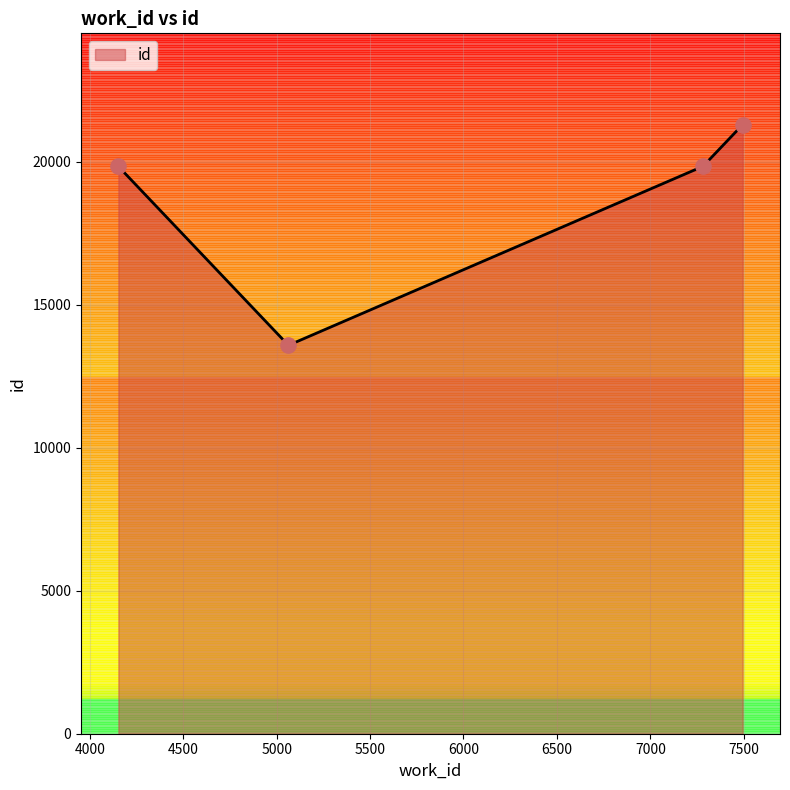

What is the difference between the maximum and minimum values?

7713